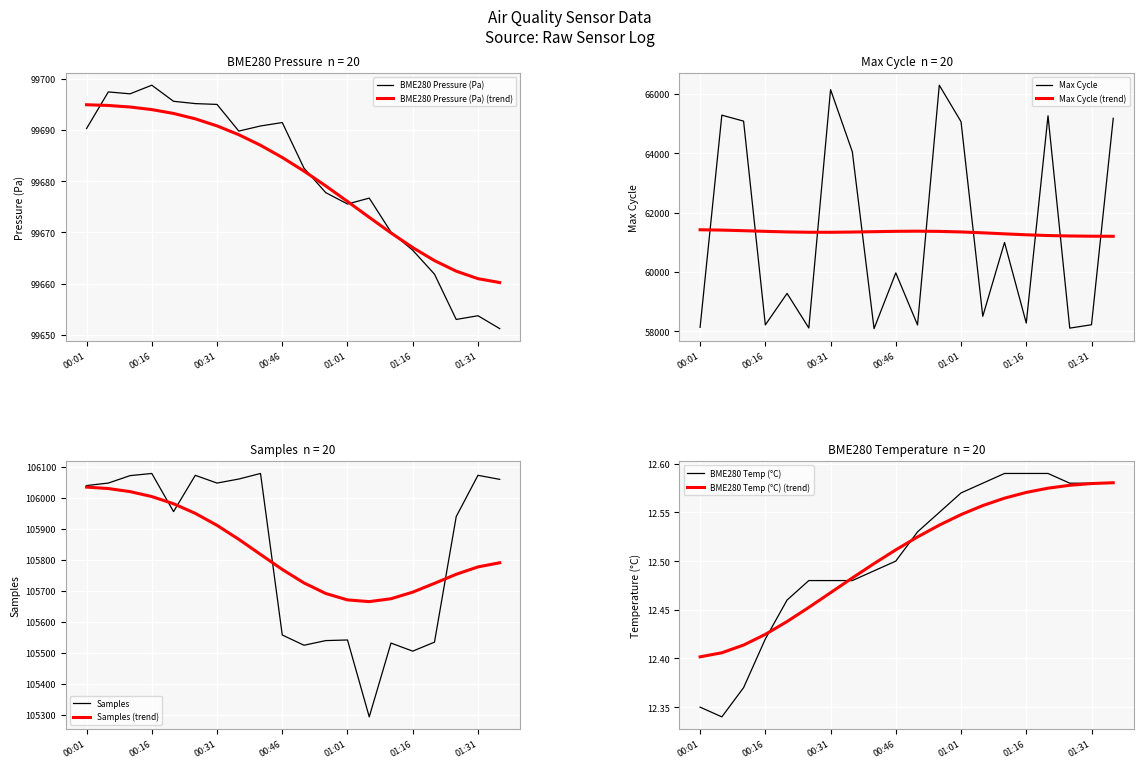

What is the approximate value of Samples at 01:16?

105505.0